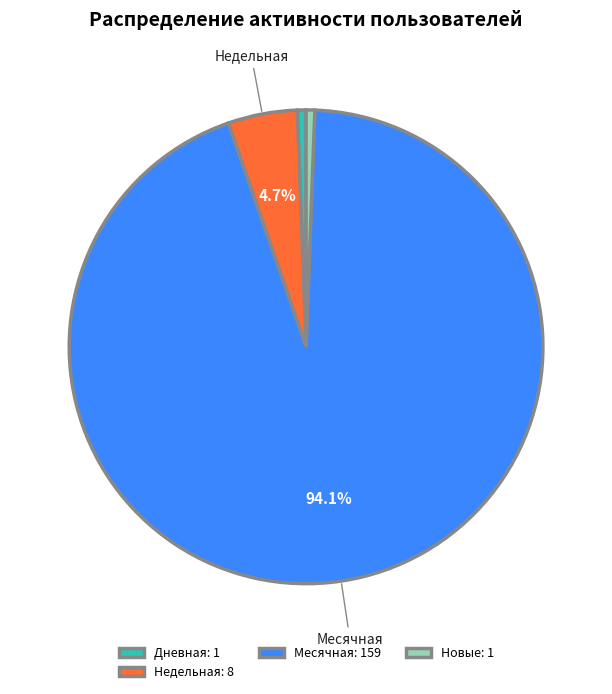

Is Месячная: 159 the majority of the pie?

Yes